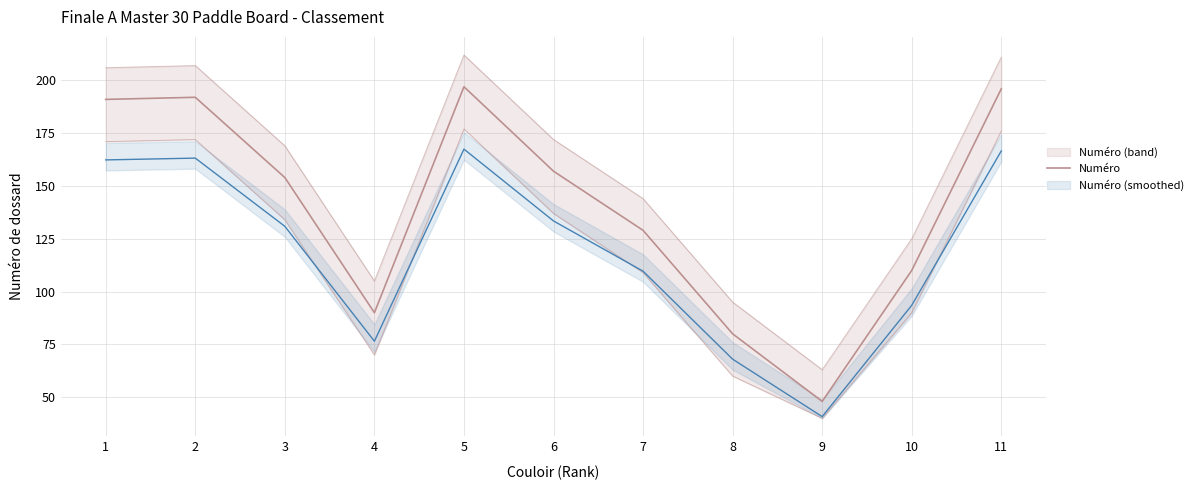

True or false: the data has more than 2 interior local peaks.

False